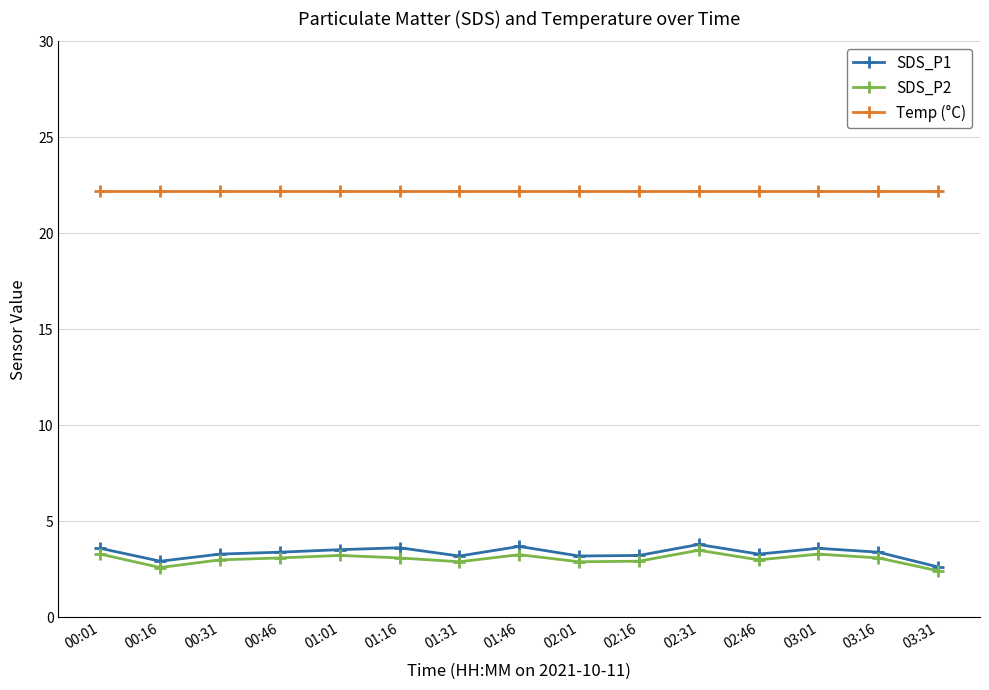

Does the chart display data point markers on the line(s)?

Yes